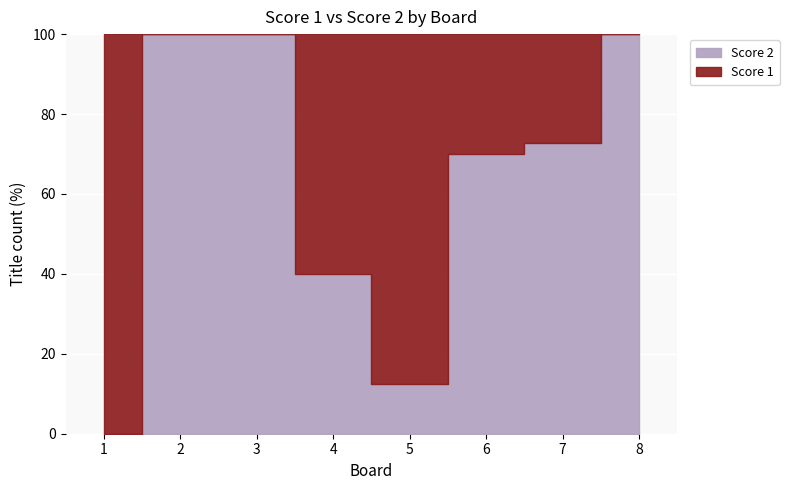

Does the chart display data point markers on the line(s)?

No